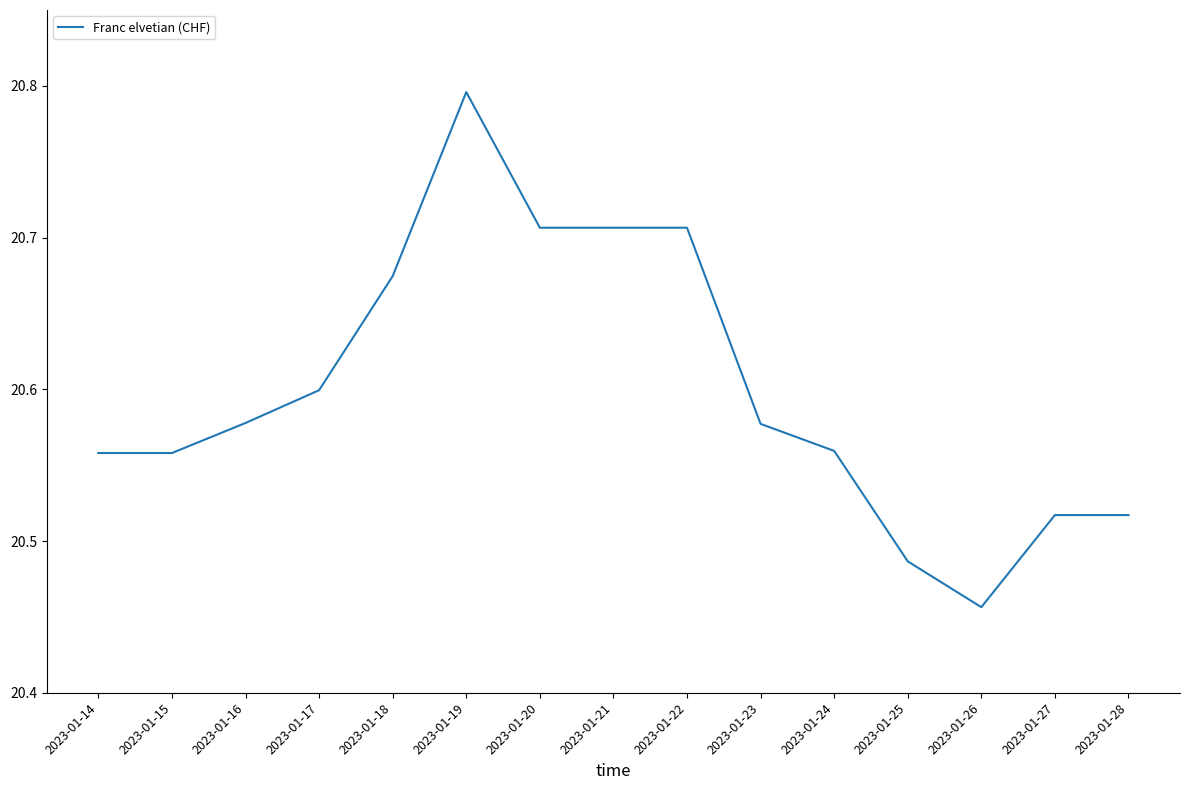

Is it true that the value at 2023-01-16 is 32.7?

False